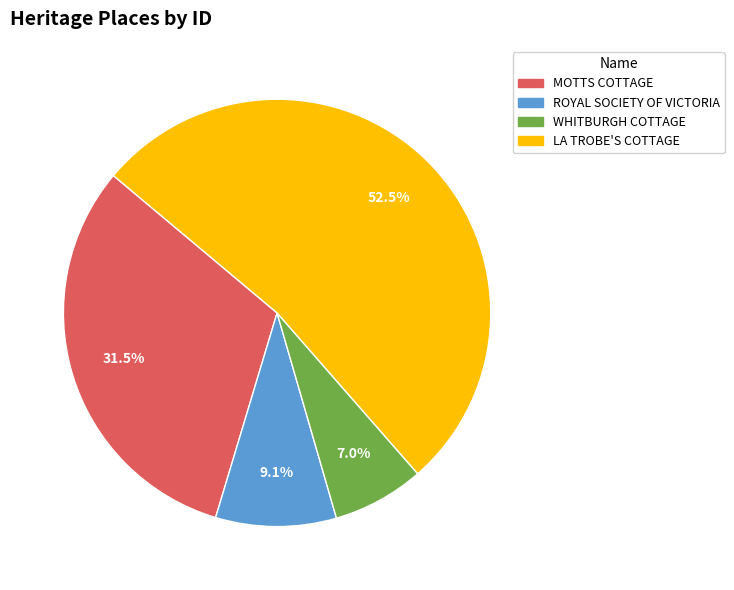

To the nearest percent, what is the difference between the largest and smallest slice percentages?

45%